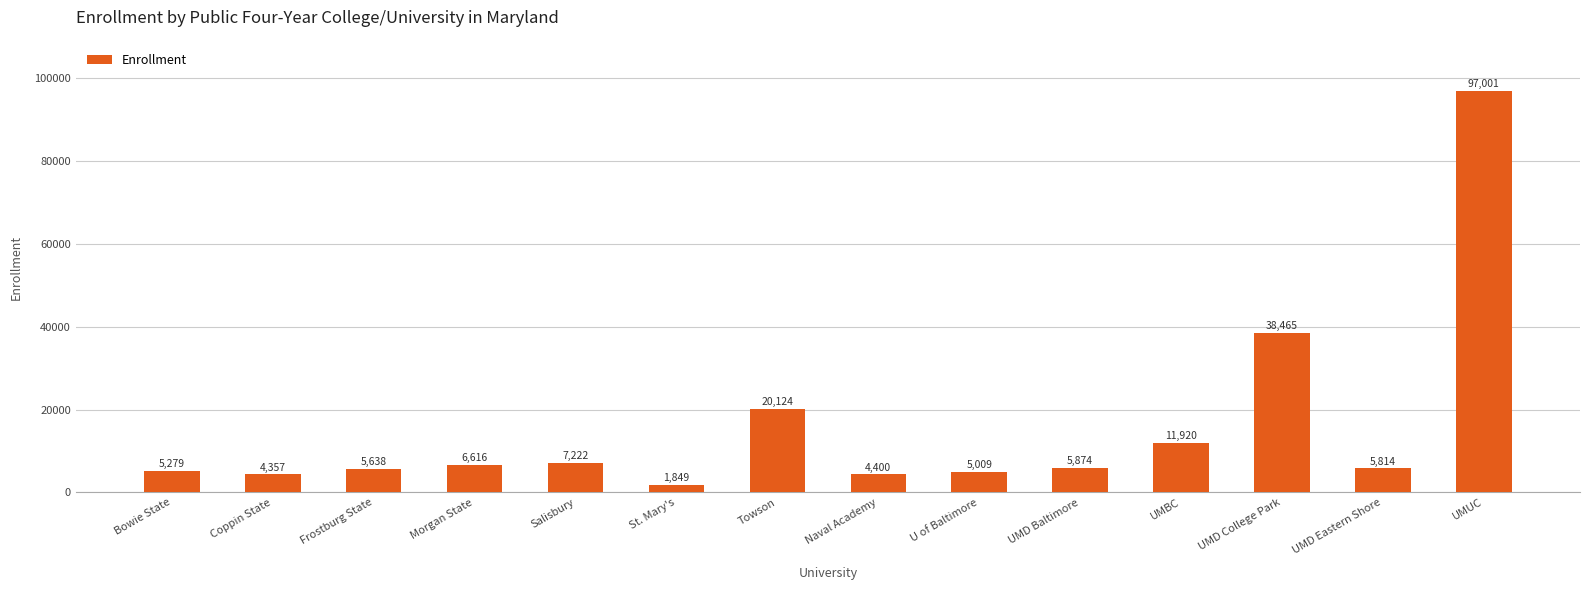

How many categories are shown in the chart?

14